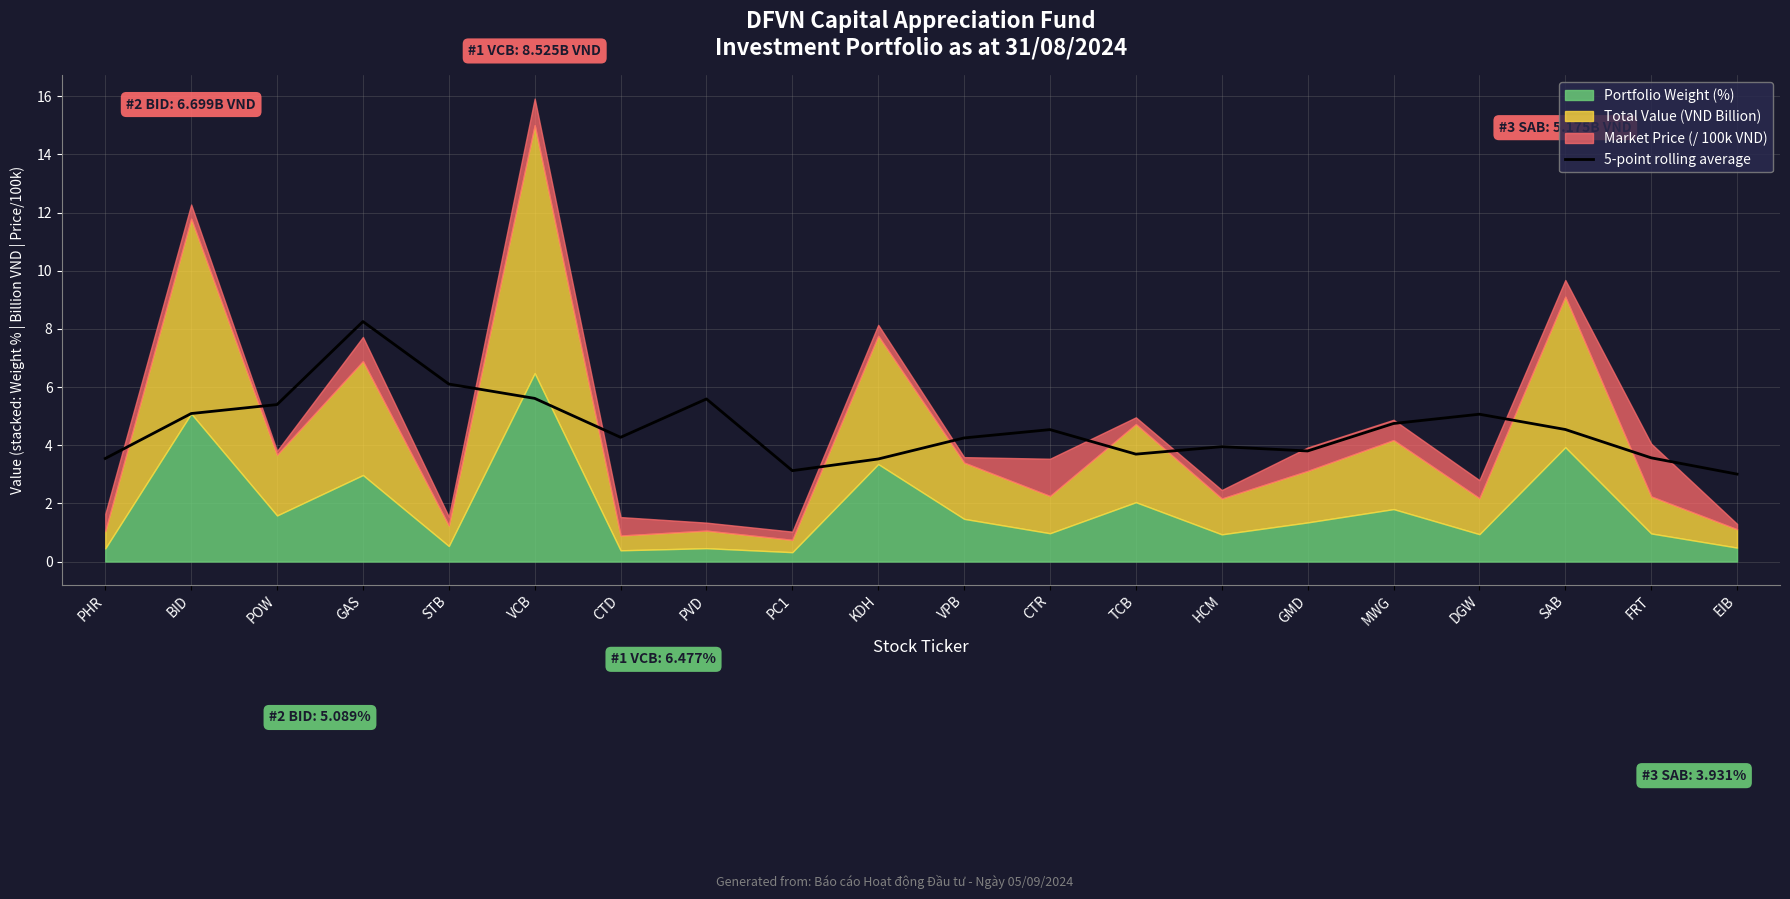

The value of 5-point rolling average at PVD is 5.6. True or false?

True